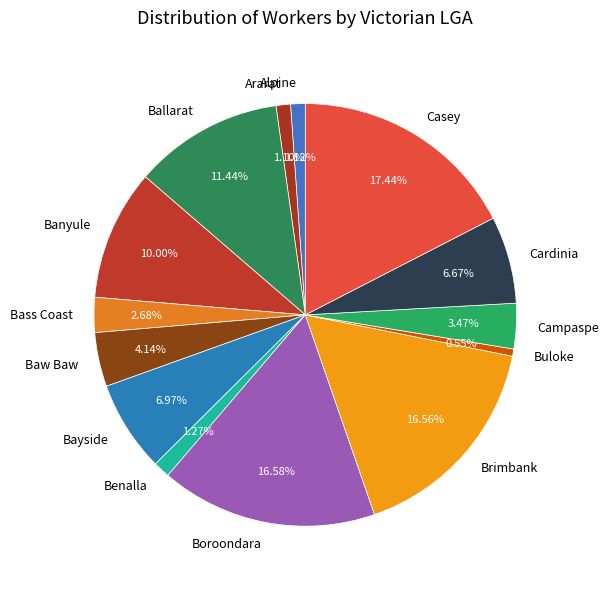

To the nearest percent, what portion does Baw Baw represent?

4%